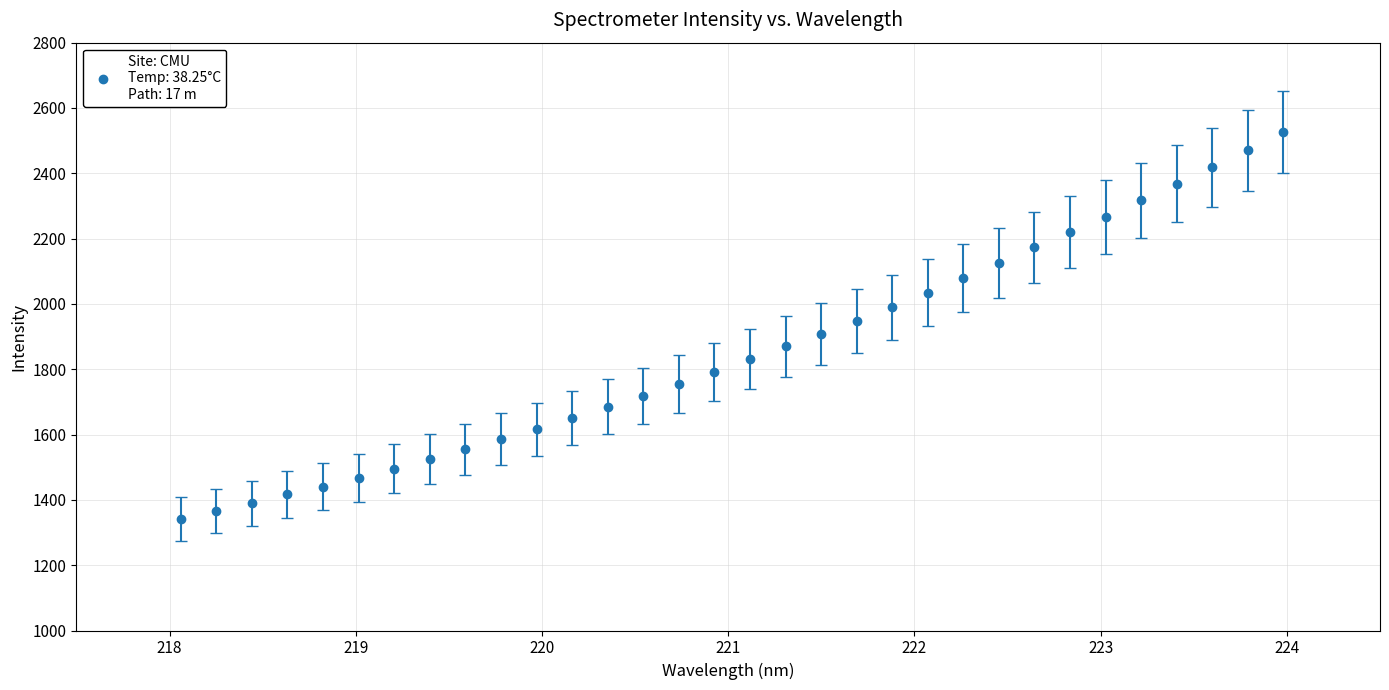

What is the minimum value shown in the chart?

1341.8